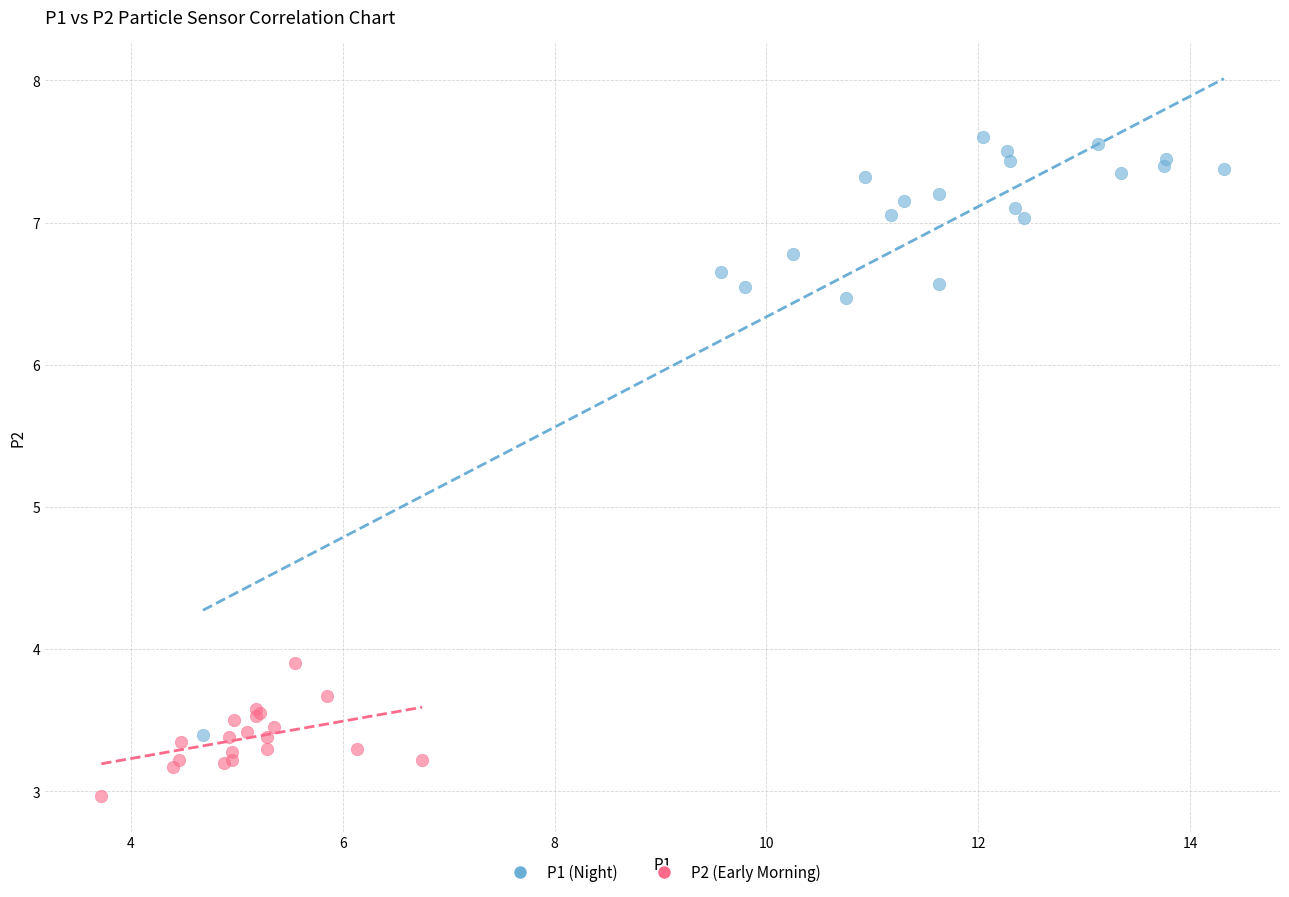

Which series reaches the maximum Y coordinate?

P1 (Night)